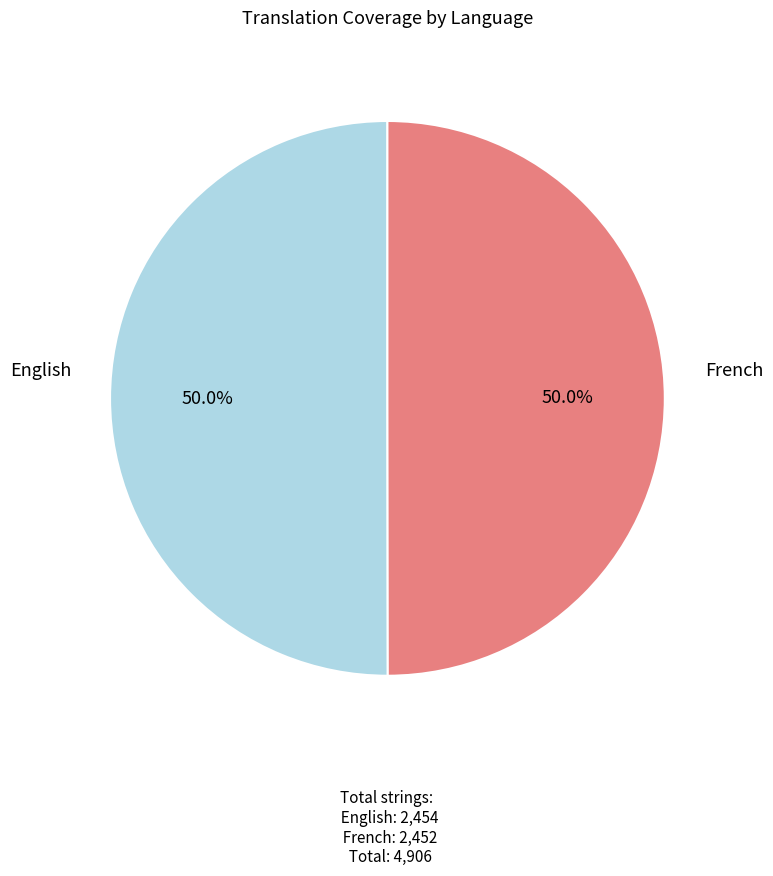

How many segments does this pie chart have?

2